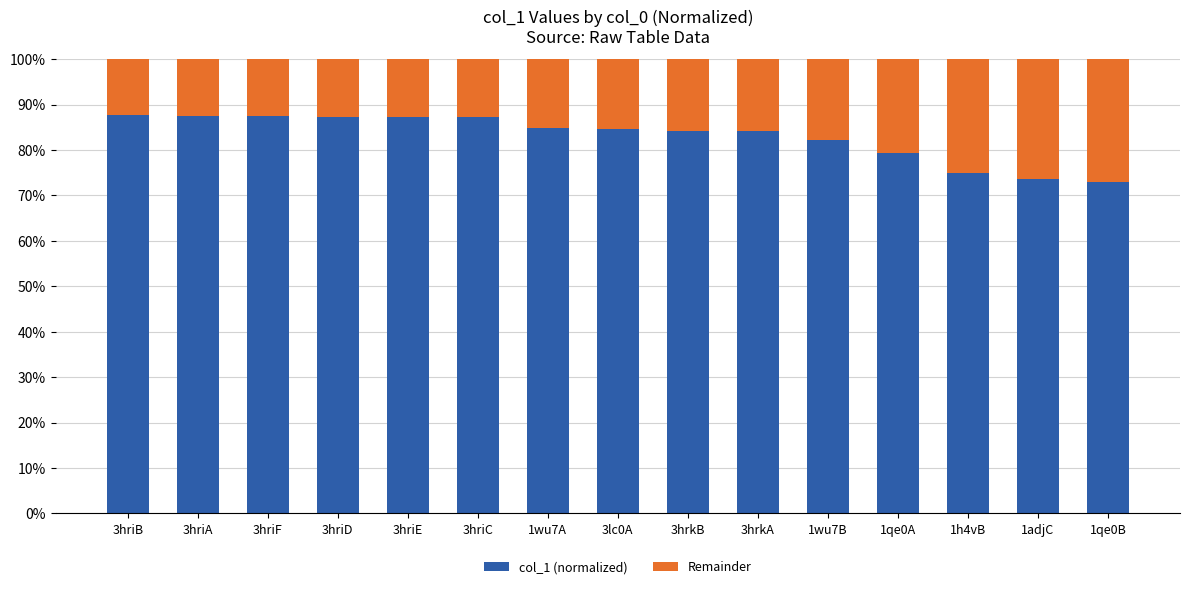

What is the minimum value for col_1 (normalized)?

73.0